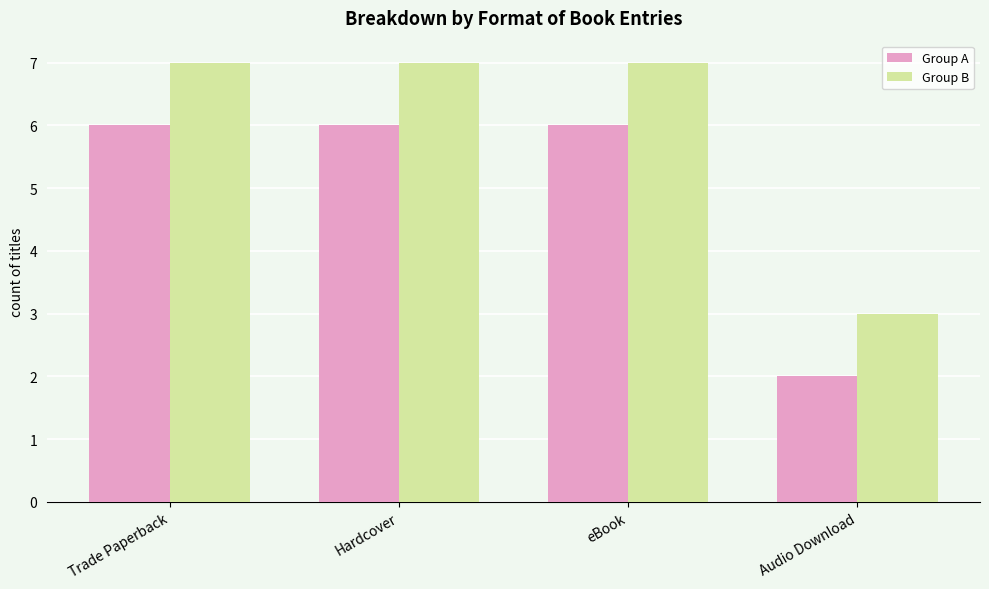

Count the number of categories in the chart.

4